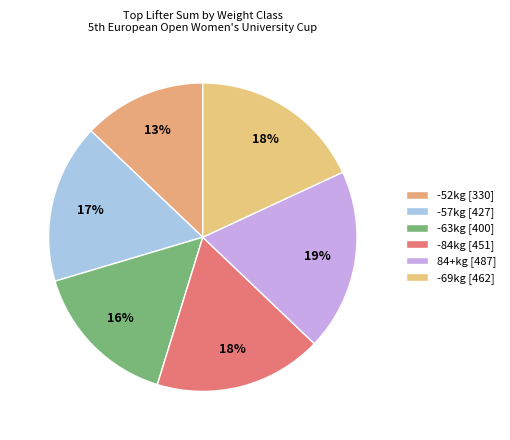

Is there any slice that represents more than half of the pie?

No